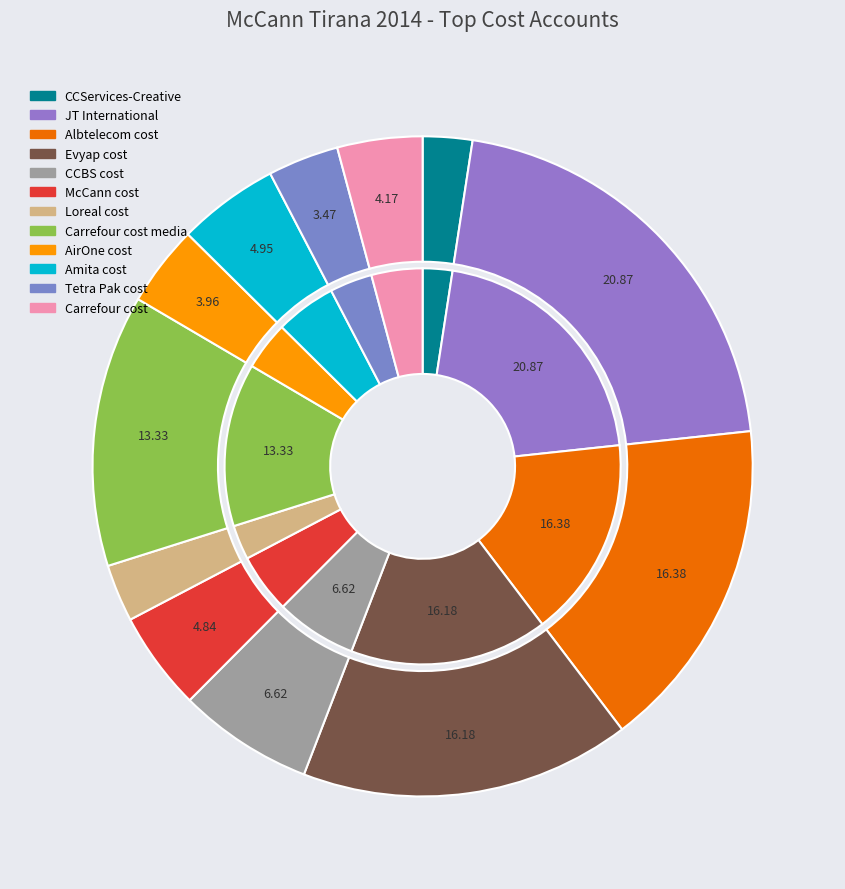

What is the ratio of the value at Carrefour cost media to the value at Carrefour cost?

3.2